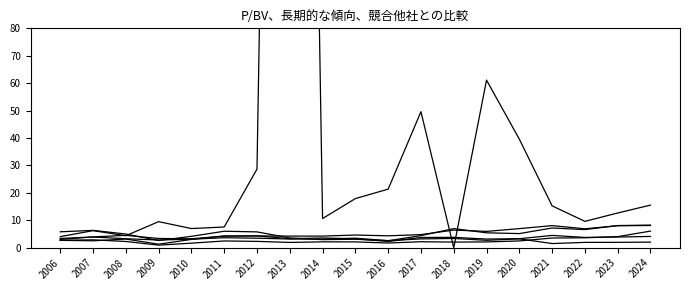

At which label does Caterpillar Inc. reach its peak?

2024